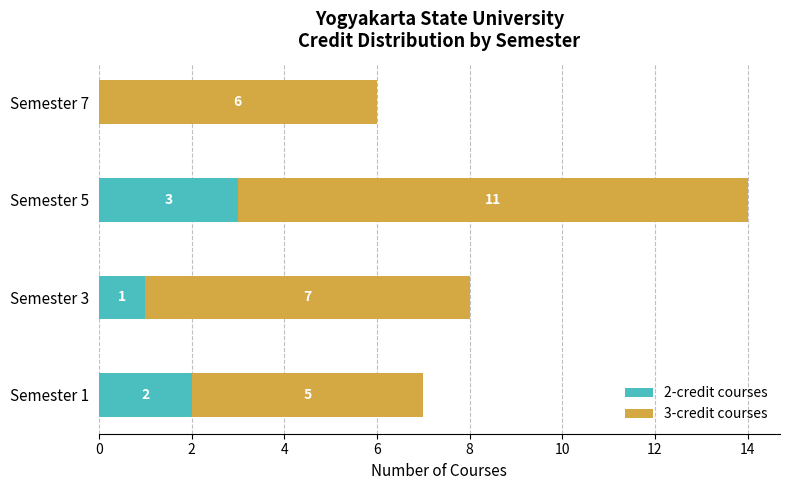

How many 2-credit courses values are between 1 and 3?

3